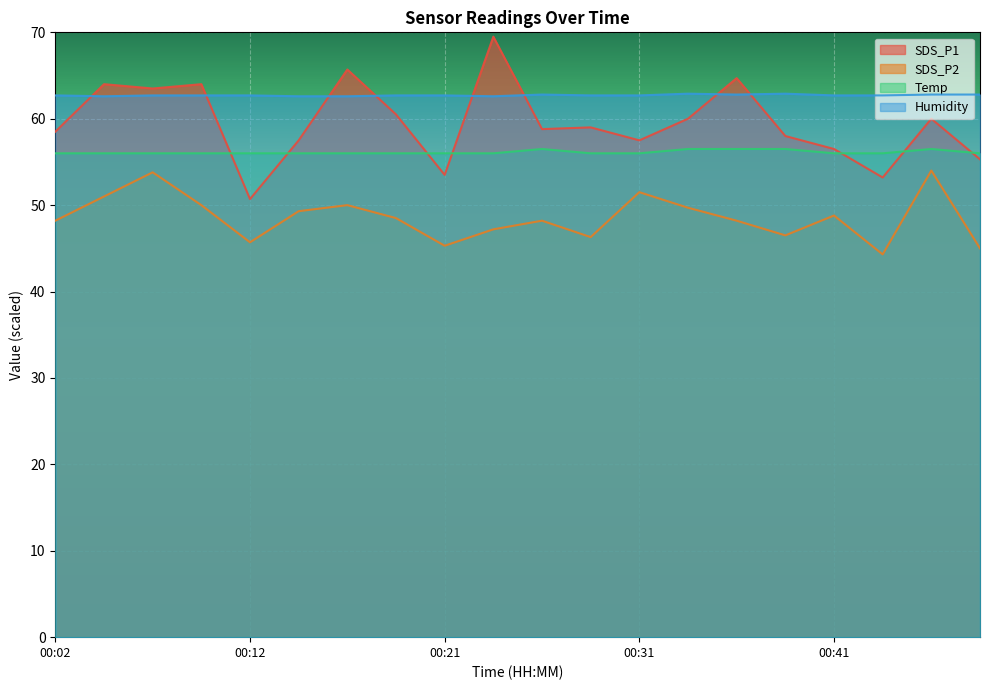

At which label does Temp reach its minimum?

00:02